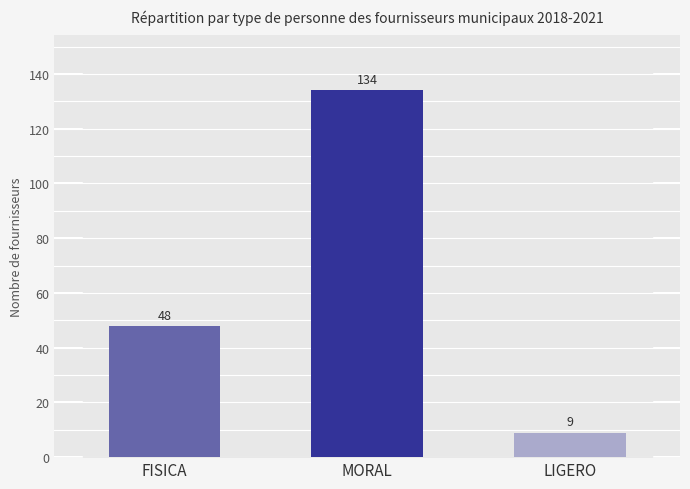

What is the sum of all values?

191